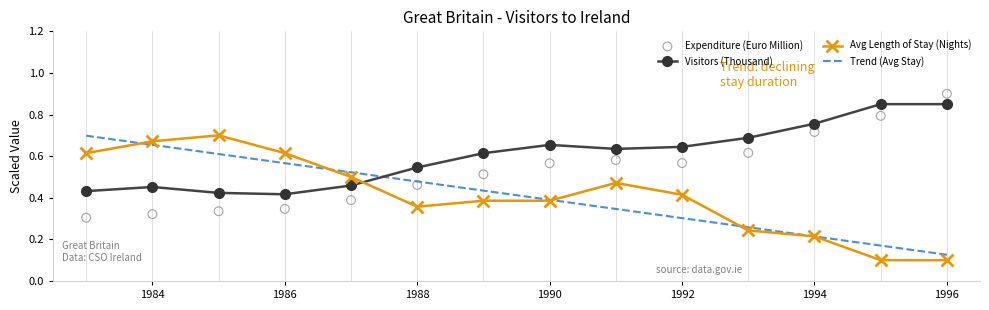

At which category is the sum across all series the highest?

1984